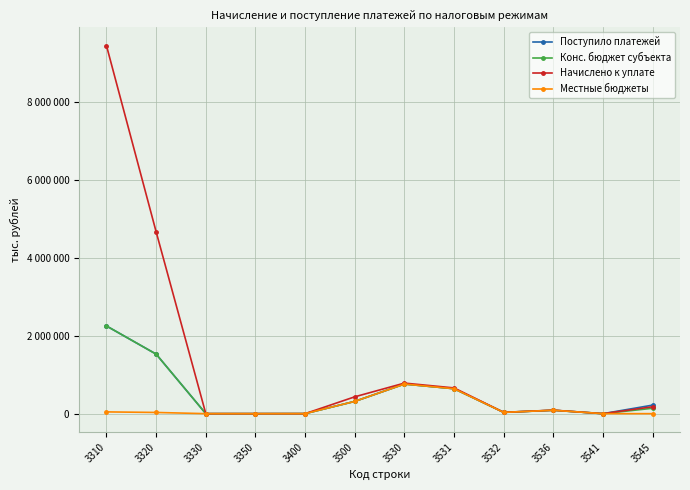

True or false: Местные бюджеты and Конс. бюджет субъекта intersect in this chart.

False